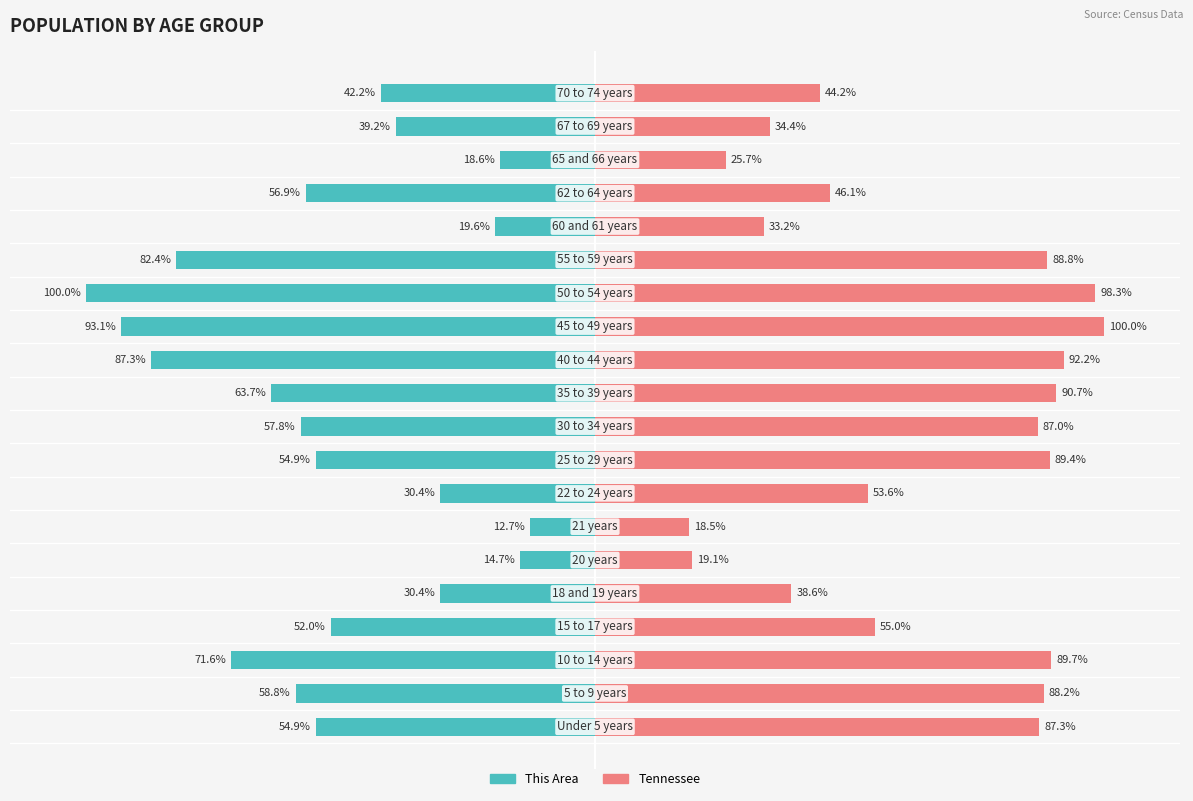

What is the sum of all Tennessee values?

1280.2